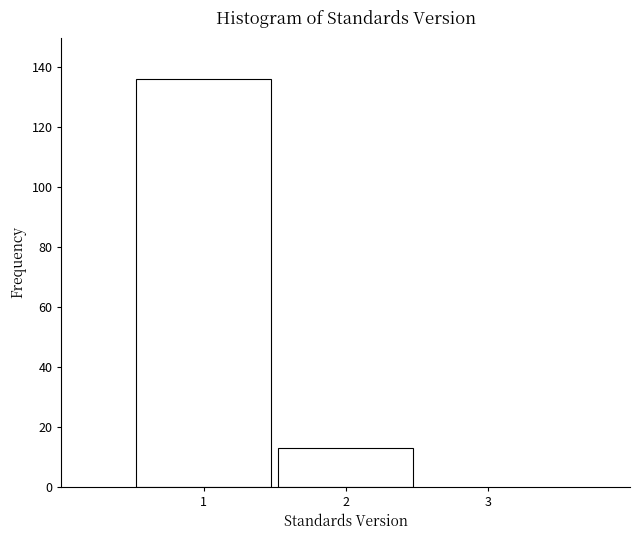

Reading left to right, list every bar in this chart as the range it spans on the x-axis followed by its height. The values are not printed on the chart, so give them approximately, as read against the axis.

0.5 to 1.5: 136
1.5 to 2.5: 14